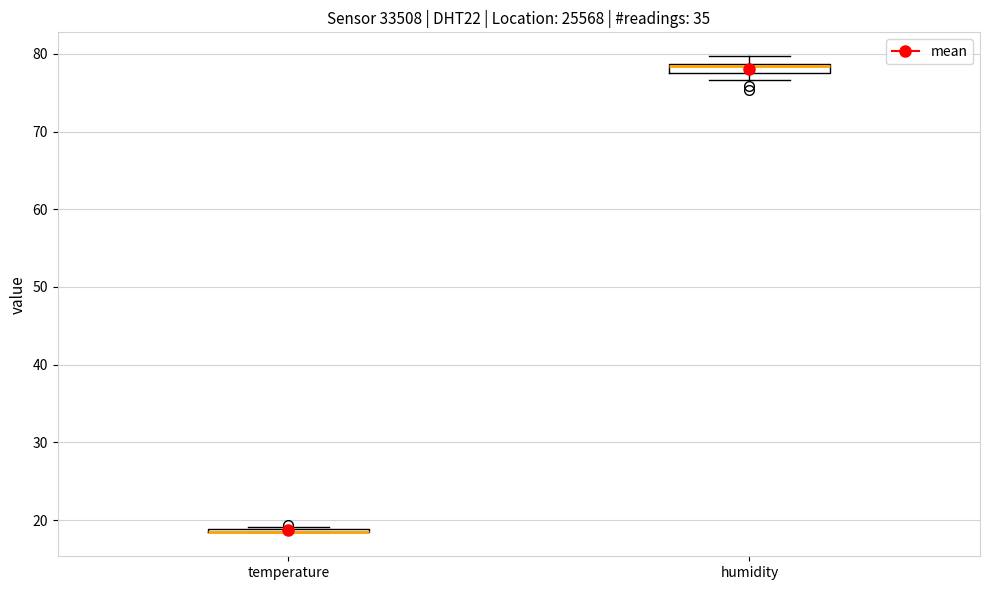

Where is the upper edge of the box for humidity on the y-axis? The values are not printed on the chart, so give them approximately, as read against the axis.

79